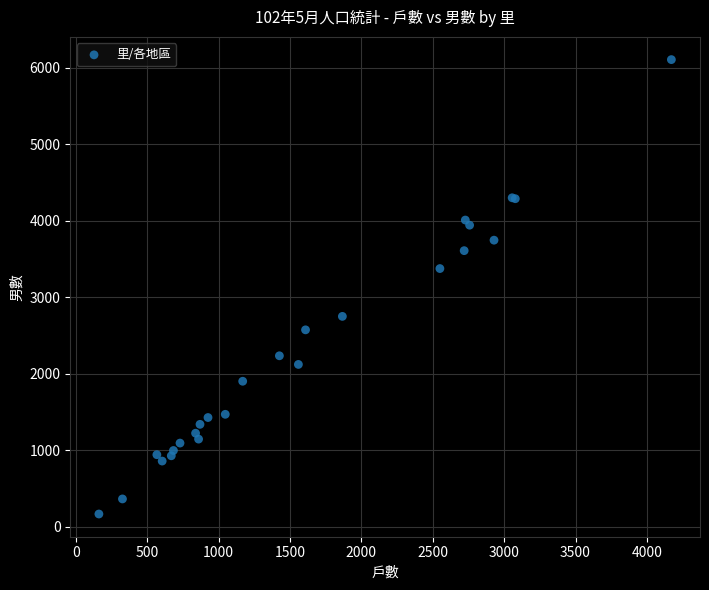

What Y value in the scatter plot is closest to 3134?

3373